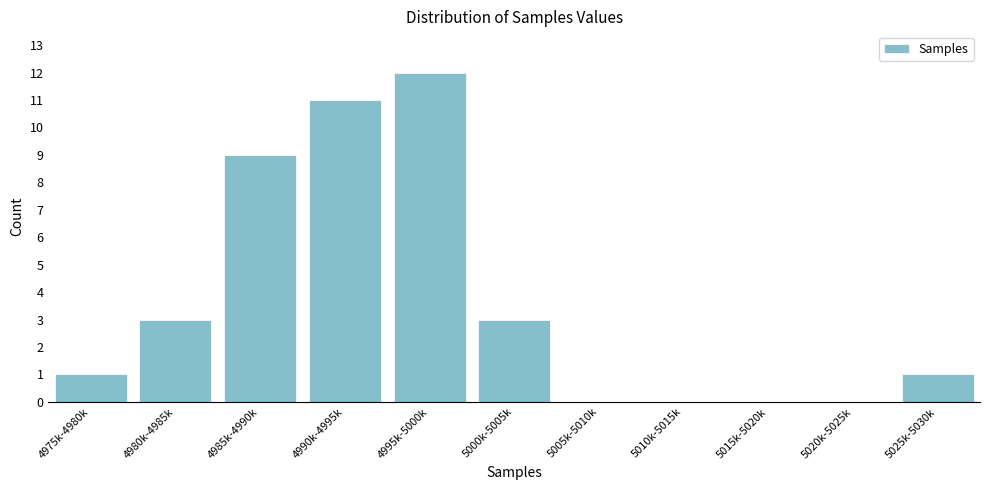

Reading left to right, extract all data points from this chart.

4975k-4980k=1	4980k-4985k=3	4985k-4990k=9	4990k-4995k=11	4995k-5000k=12	5000k-5005k=3	5005k-5010k=0	5010k-5015k=0	5015k-5020k=0	5020k-5025k=0	5025k-5030k=1